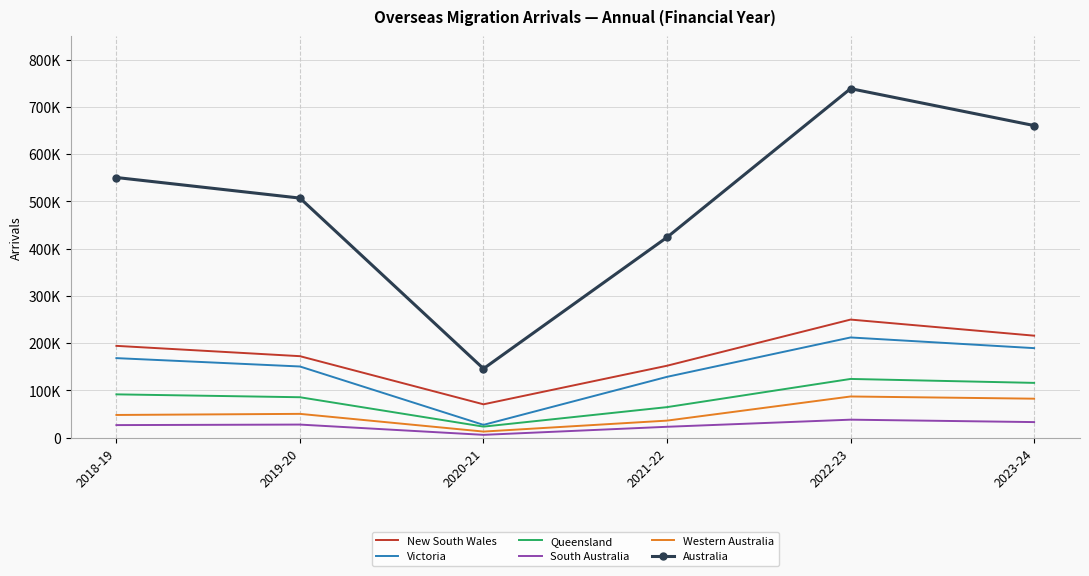

List the labels in order of Western Australia value, smallest first.

2020-21, 2021-22, 2018-19, 2019-20, 2023-24, 2022-23